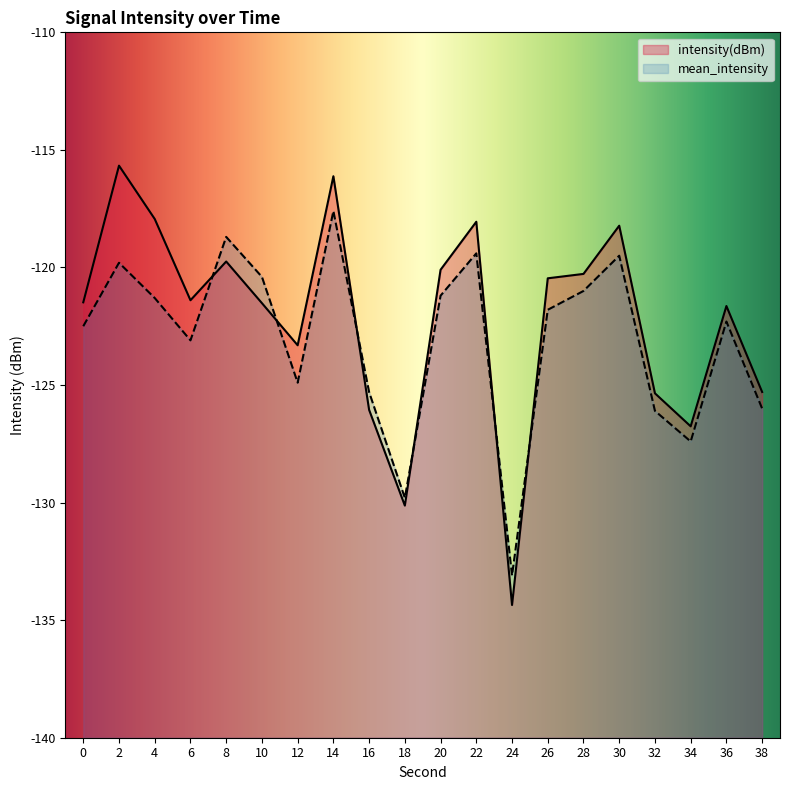

At which category does intensity(dBm) reach its first local valley?

6